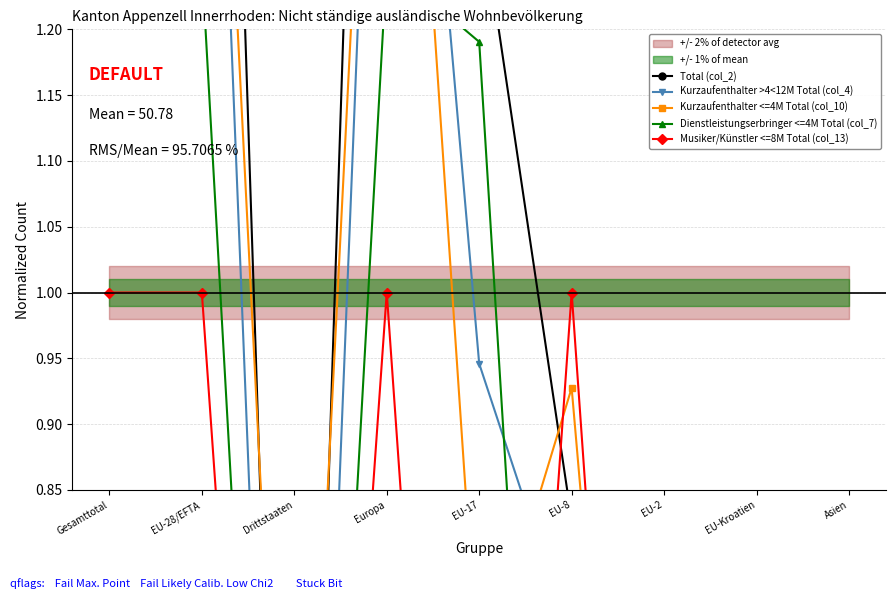

Where is Kurzaufenthalter >4<12M Total (col_4) nearest to the value 0?

Drittstaaten